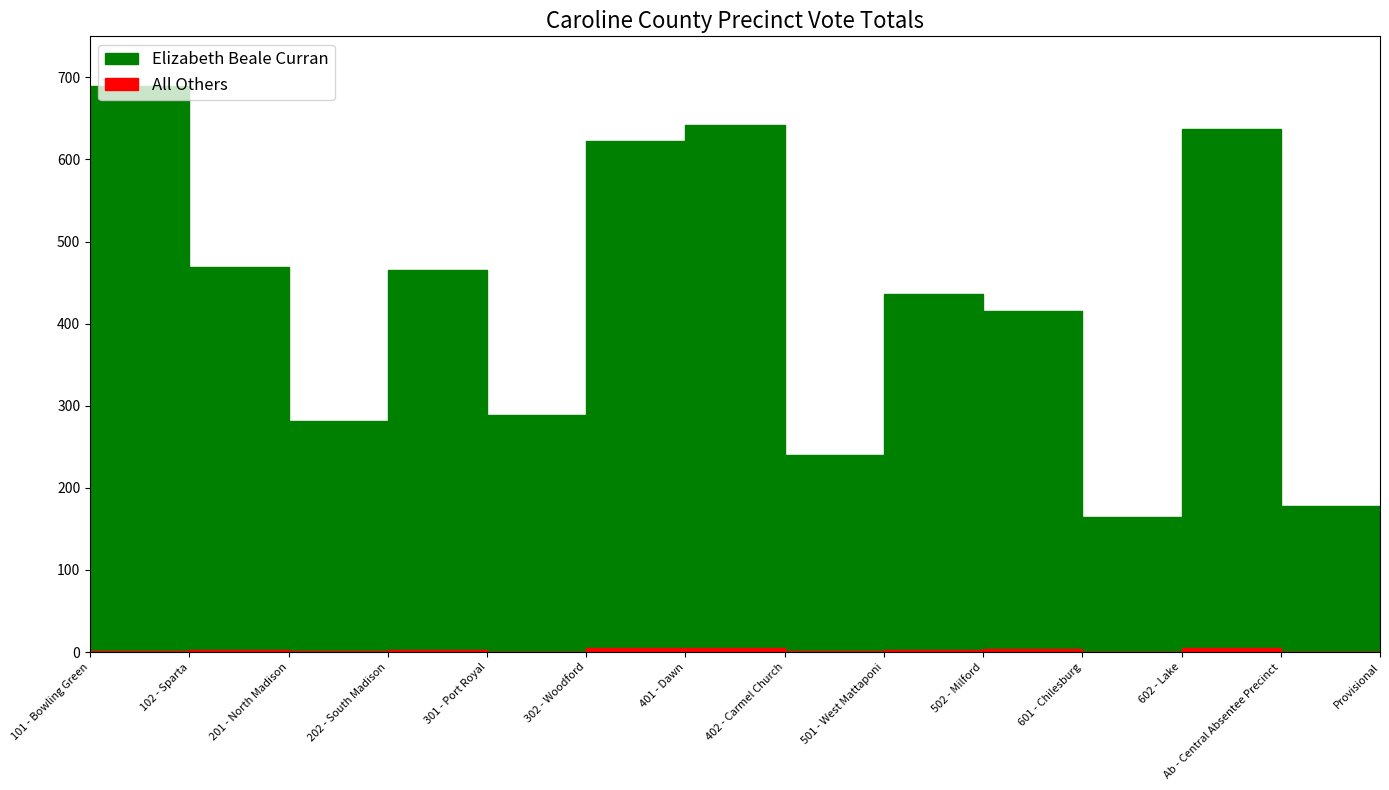

List the labels in order of All Others value, largest first.

302 - Woodford, 401 - Dawn, 602 - Lake, 502 - Milford, 202 - South Madison, 102 - Sparta, 501 - West Mattaponi, Provisional, 101 - Bowling Green, 201 - North Madison, 402 - Carmel Church, 301 - Port Royal, 601 - Chilesburg, Ab - Central Absentee Precinct